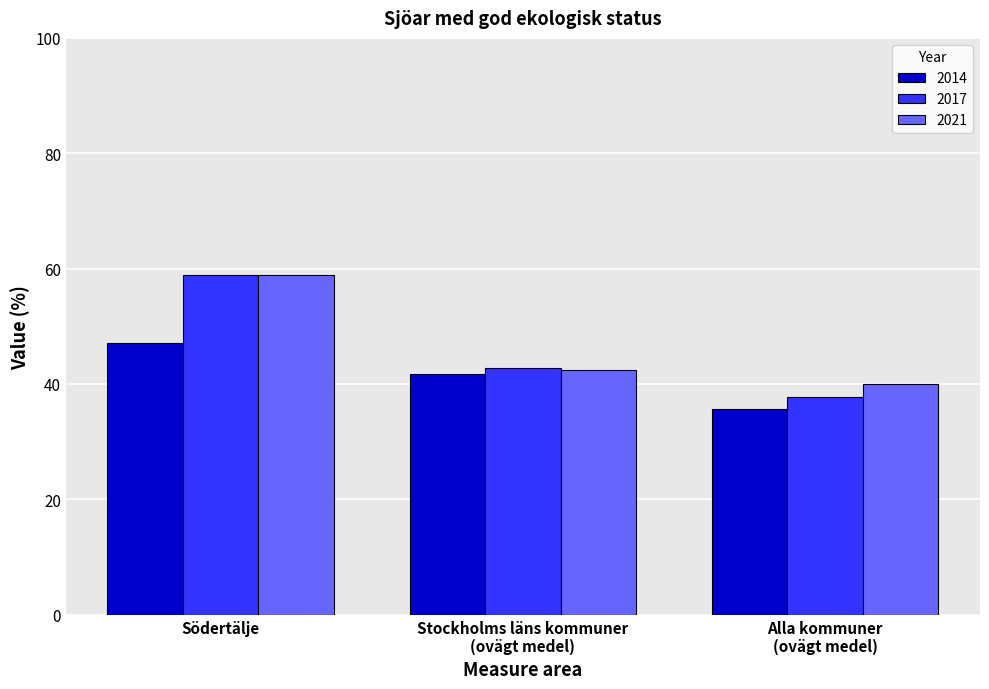

What is the average value of the 2014 series?

41.5